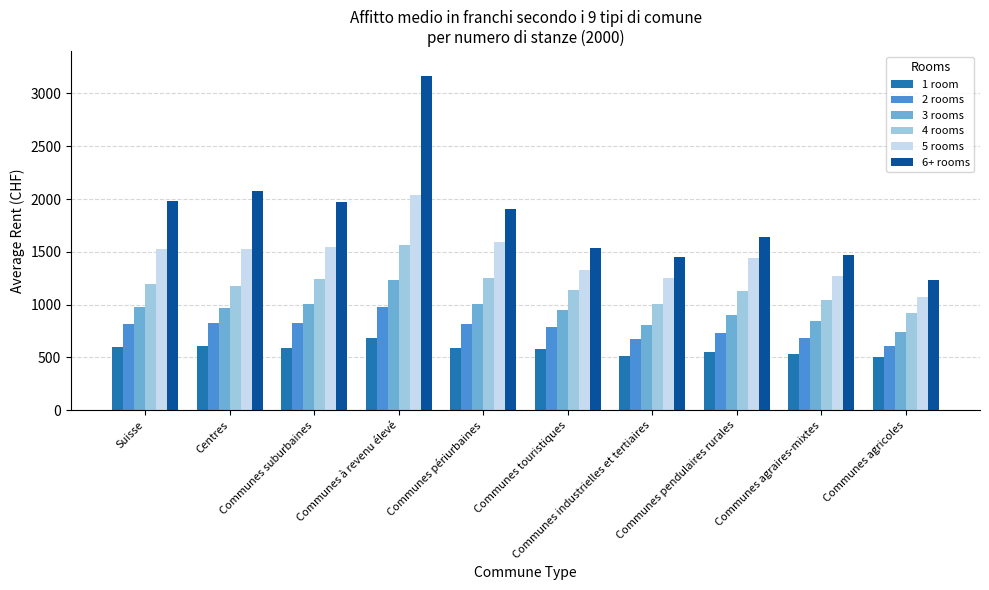

What is the greatest value displayed?

3166